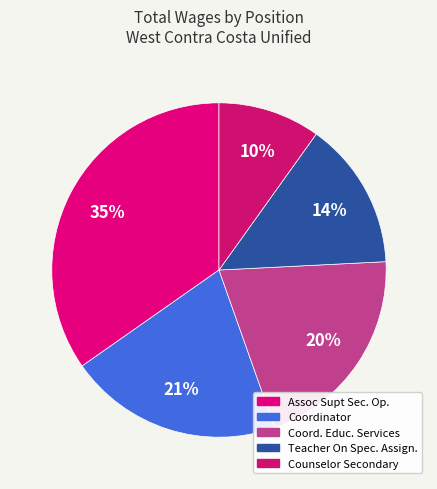

Which category has the smallest portion of the pie?

Counselor Secondary